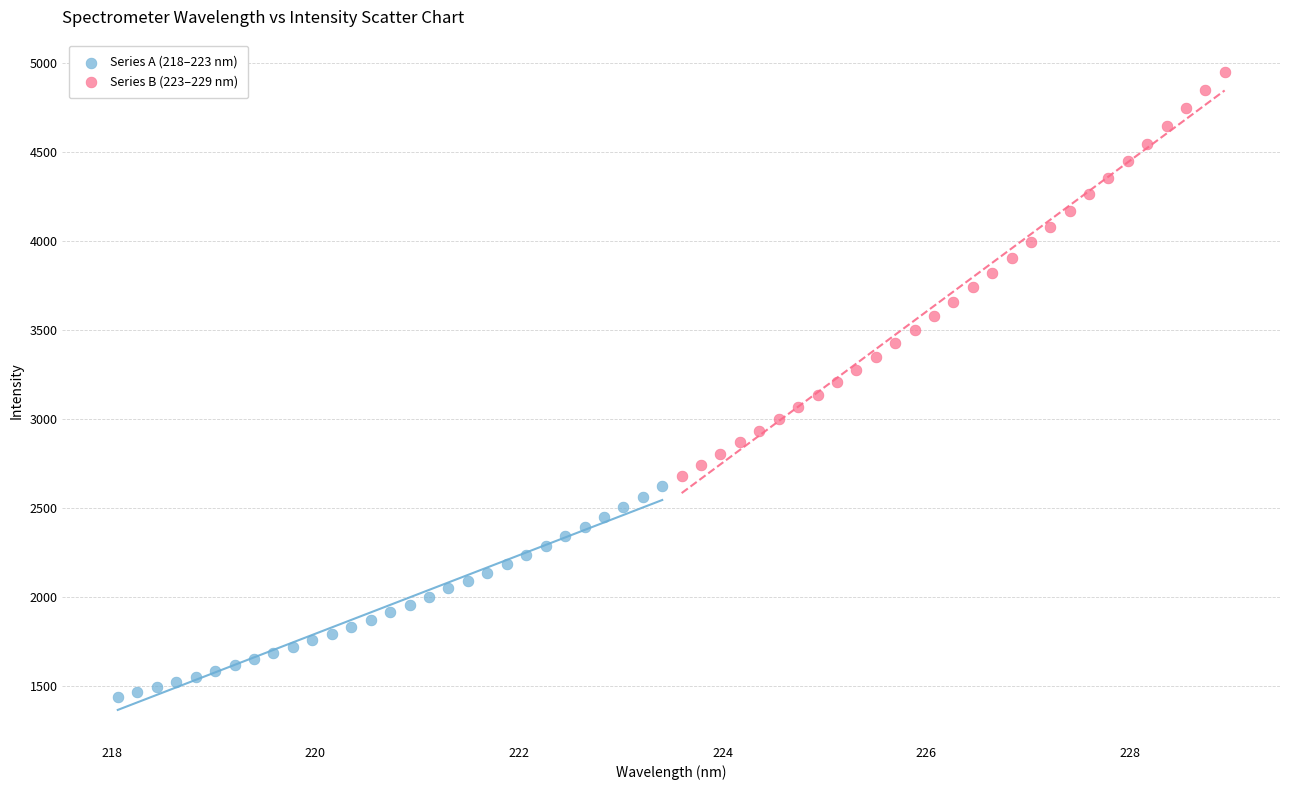

Which series reaches the minimum Y coordinate?

Series A (218–223 nm)